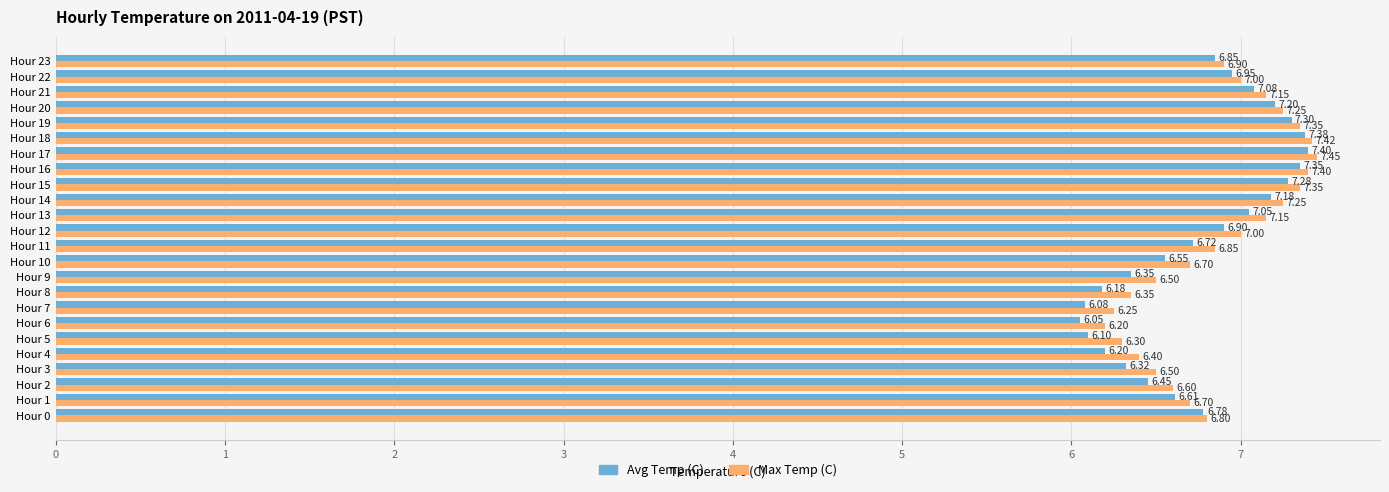

Rank the series by their average value, from lowest to highest.

Avg Temp (C), Max Temp (C)